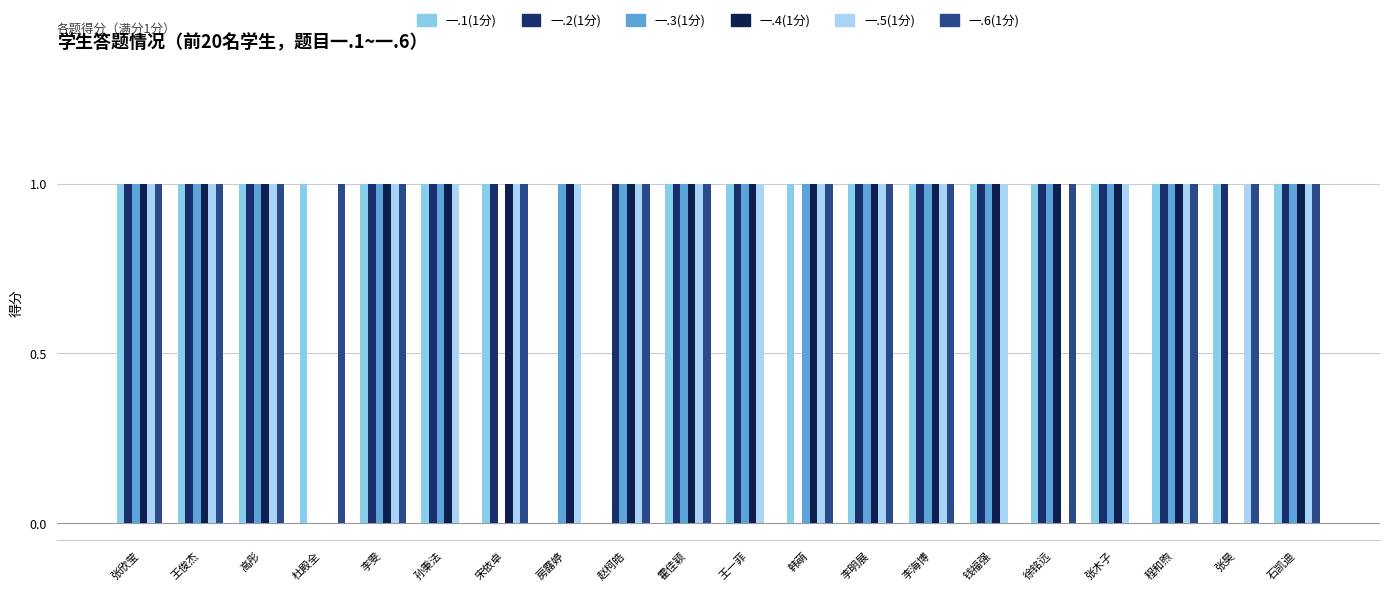

Is the value of 一.4(1分) at 张昊 greater than the value of 一.3(1分) at 房露婷?

No